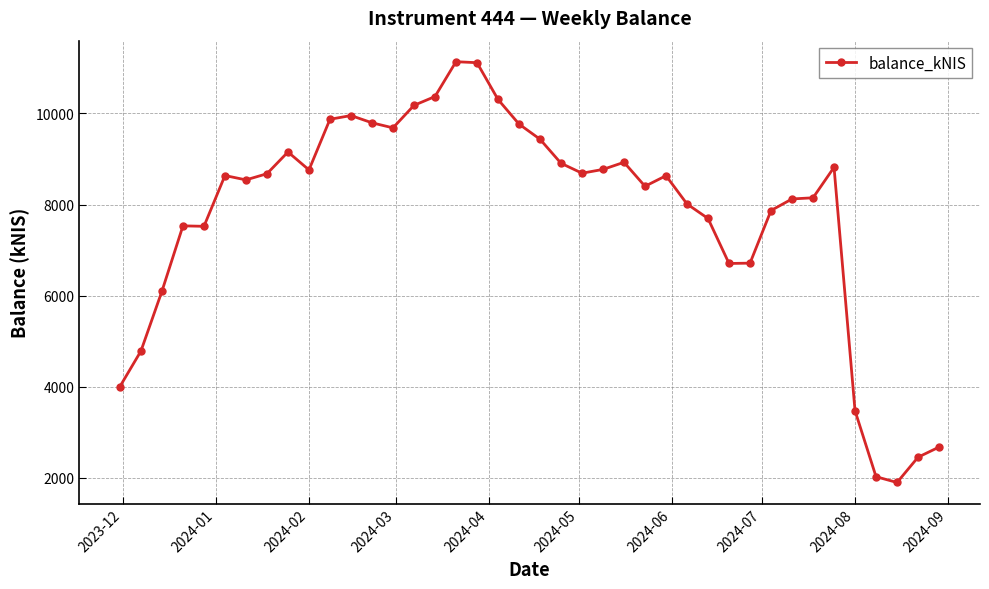

What is the minimum value shown in the chart?

1899.6